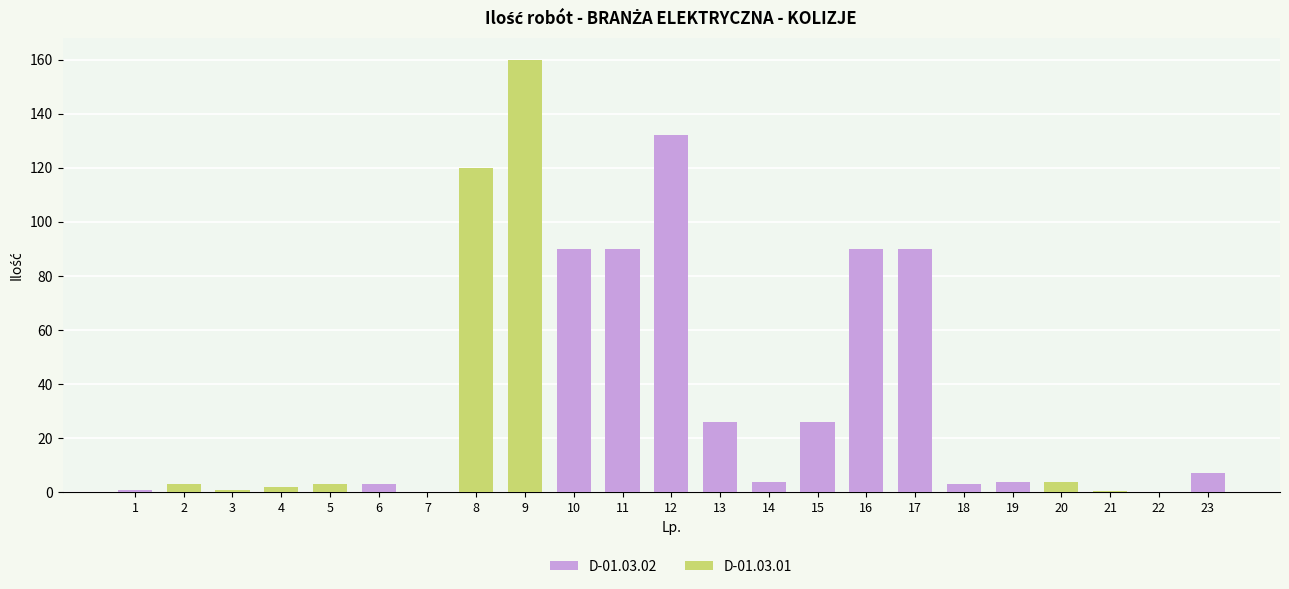

What is the change in value from 8 to 19?

-116.0